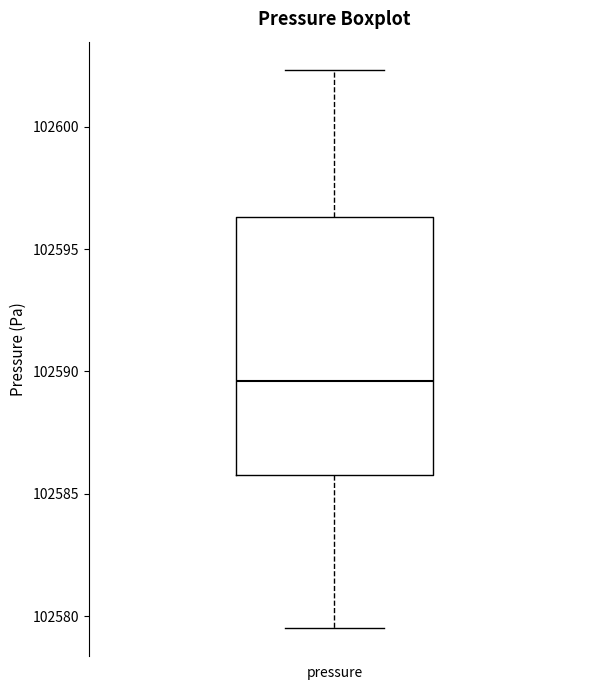

Transcribe this box plot: give where the median line is, the range the box spans, and where the two whiskers end, as read against the y-axis. The values are not printed on the chart, so give them approximately, as read against the axis.

median 102589.5, box 102586.0 to 102596.5, whiskers 102579.5 to 102602.5